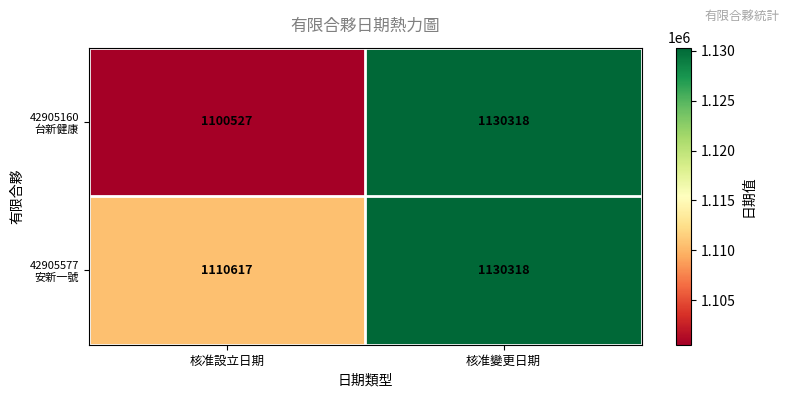

At which category is the sum across all series the highest?

核准變更日期